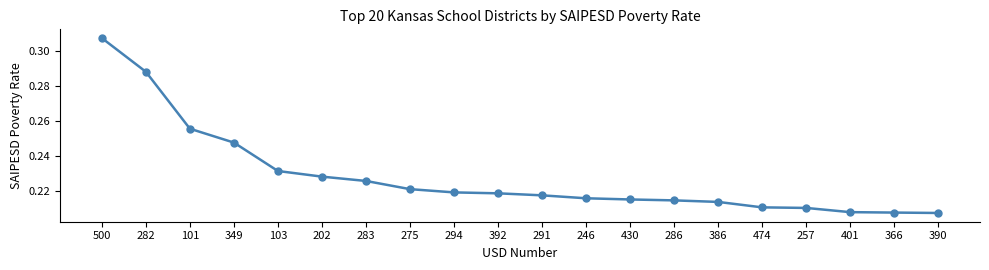

Is it true that the value at 366 is 0.1?

False